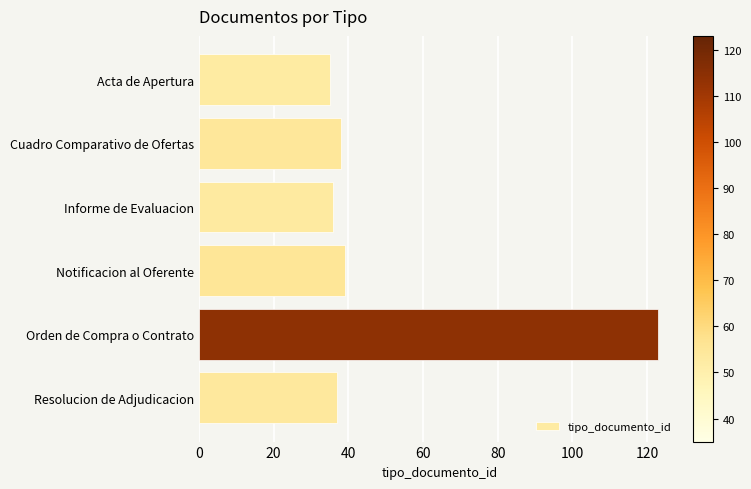

Which category has the highest value across all series?

Orden de Compra o Contrato